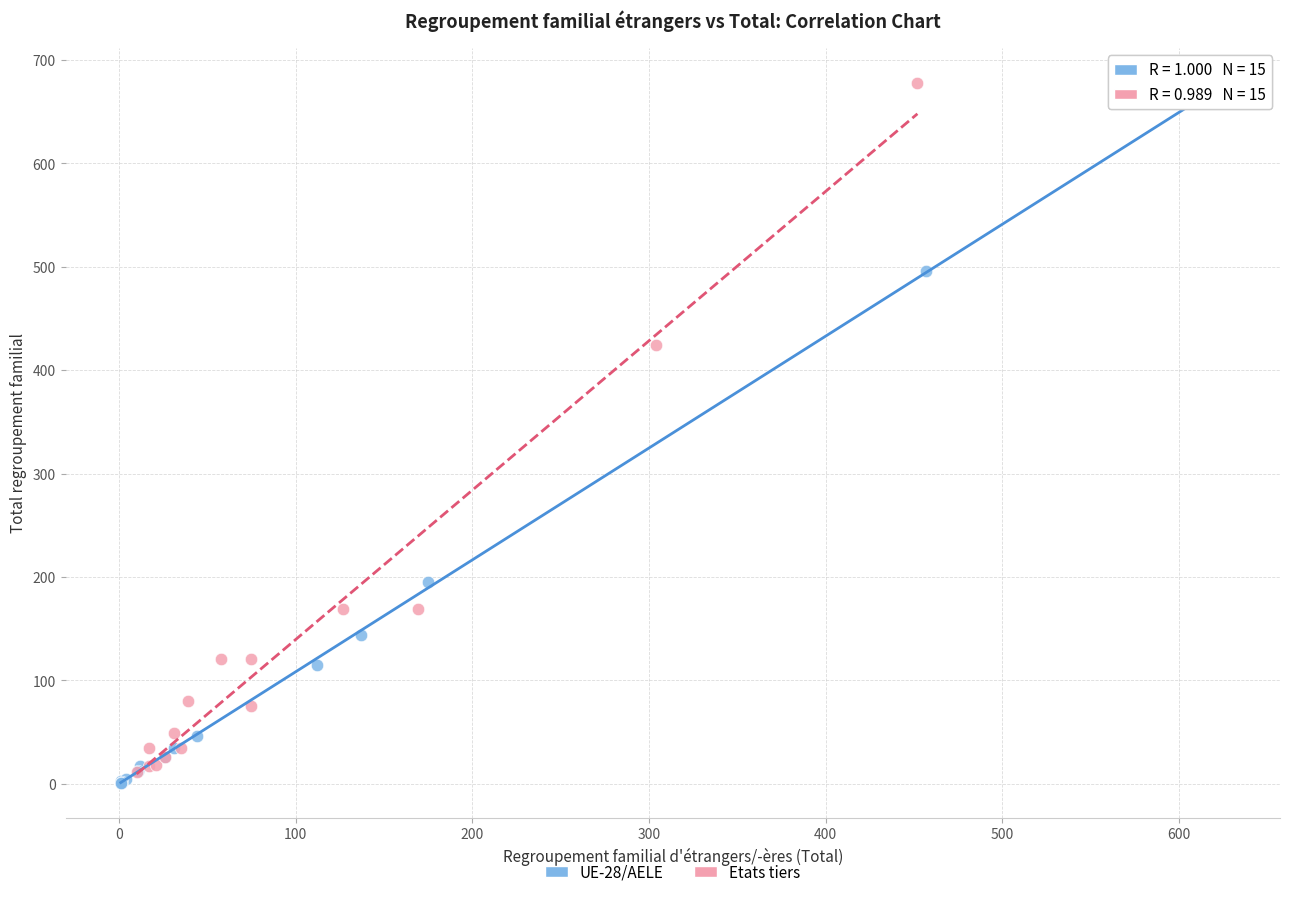

Which series has the widest spread of Y values?

UE-28/AELE